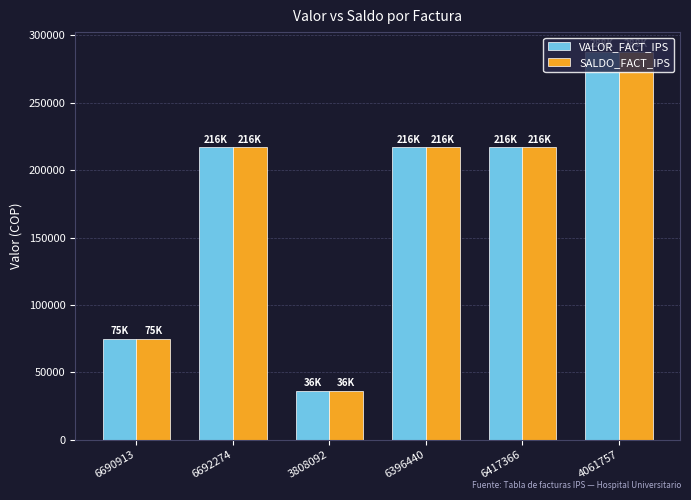

What are all the series names shown in the legend?

VALOR_FACT_IPS, SALDO_FACT_IPS